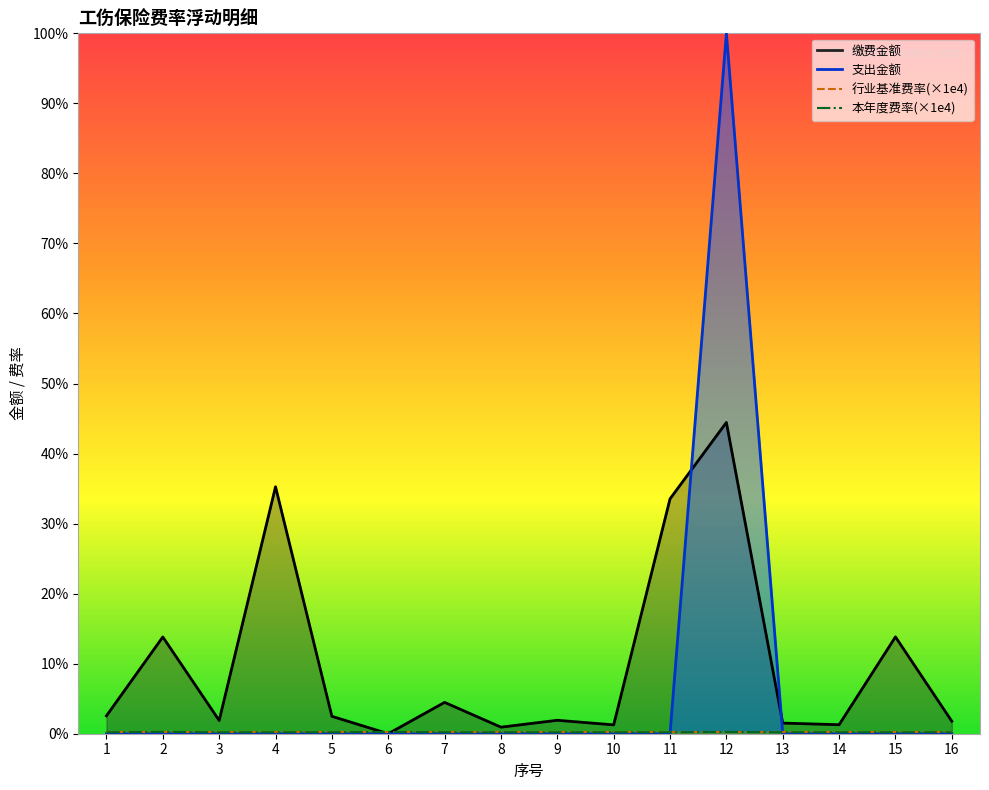

At how many categories does at least one series exceed 66?

1